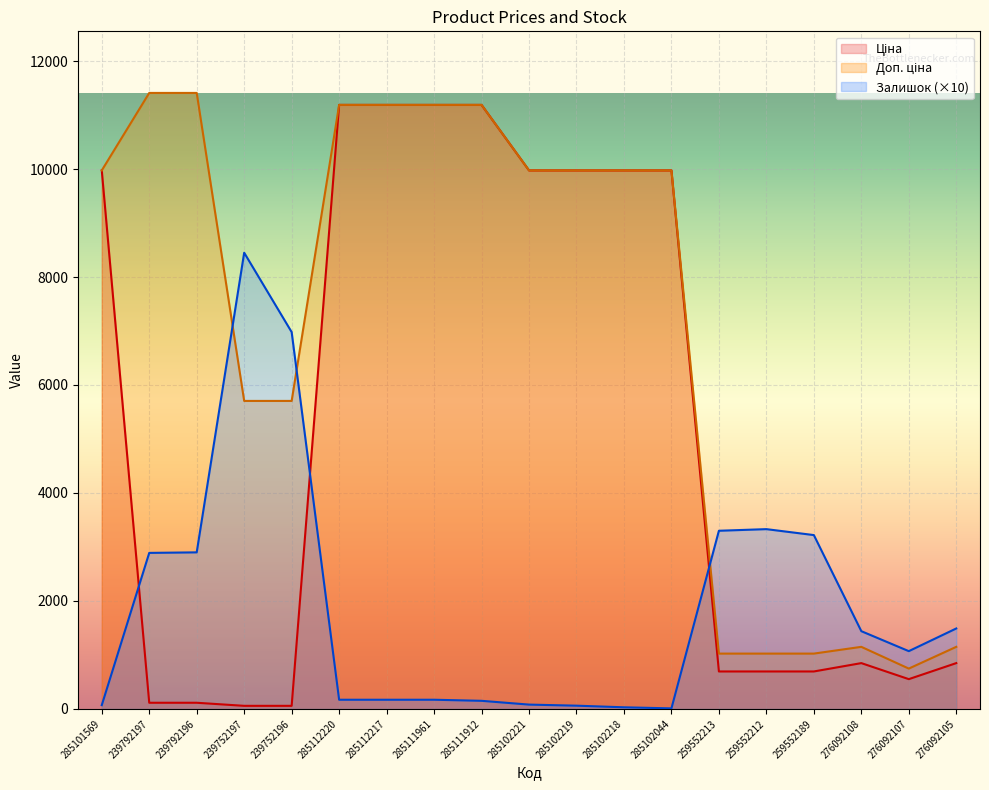

What is the sum of the Ціна values at 285102219 and 285102221?

19950.0